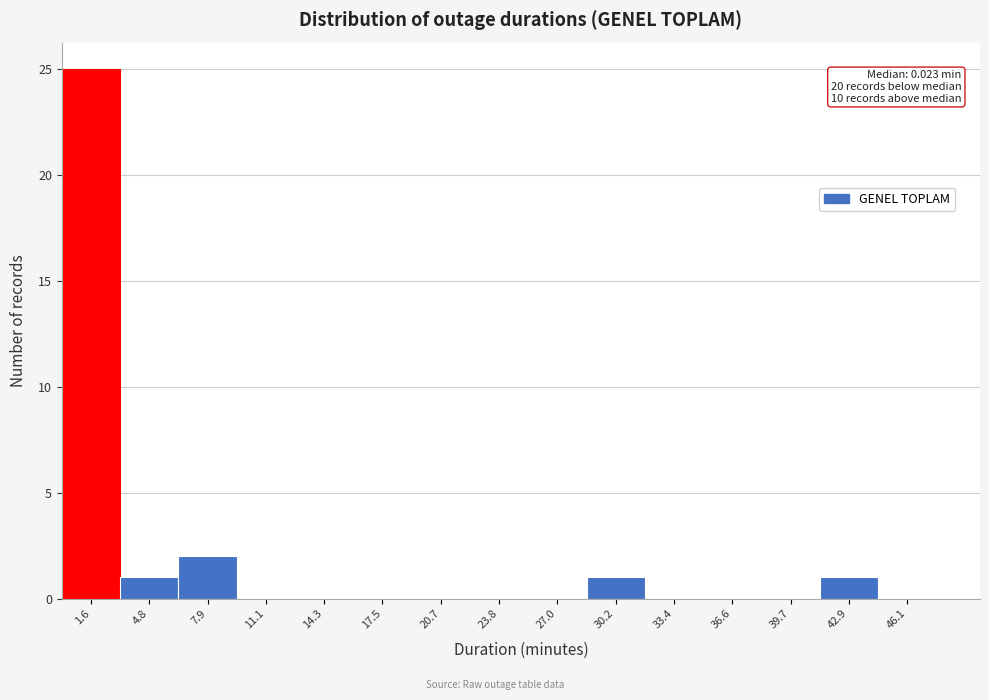

Over which range of the x-axis is the bar tallest?

0.0 to 3.0